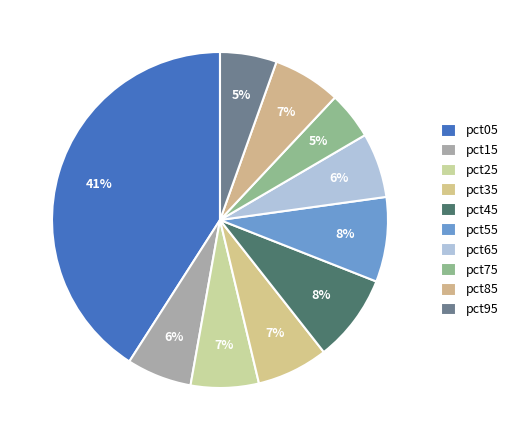

Count the number of slices in the pie.

10